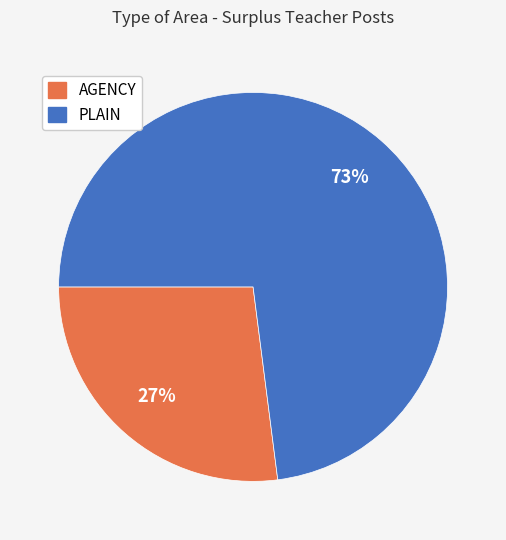

What percentage is the PLAIN slice, to the nearest percent?

73%